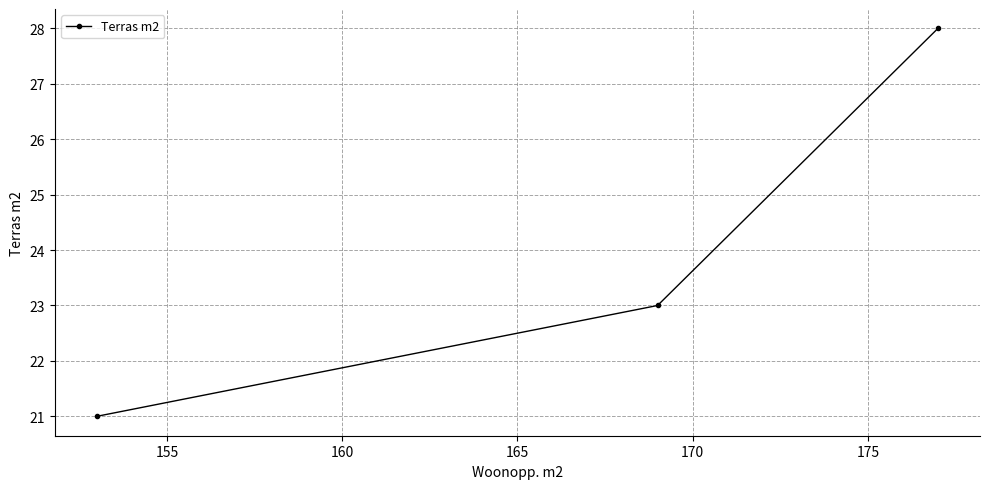

What is the value of the 1st point from the left?

21